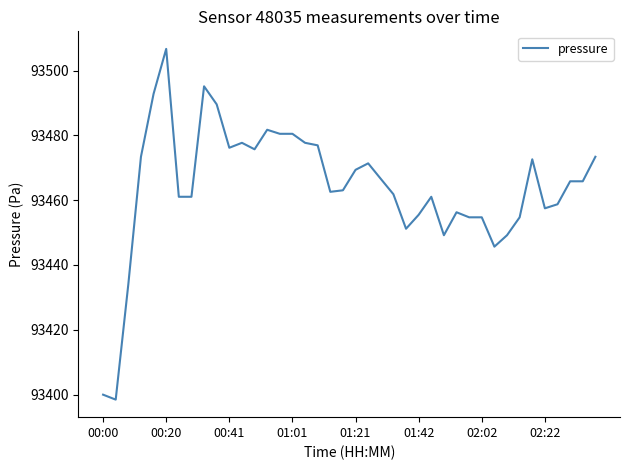

What is the greatest value displayed?

93506.7